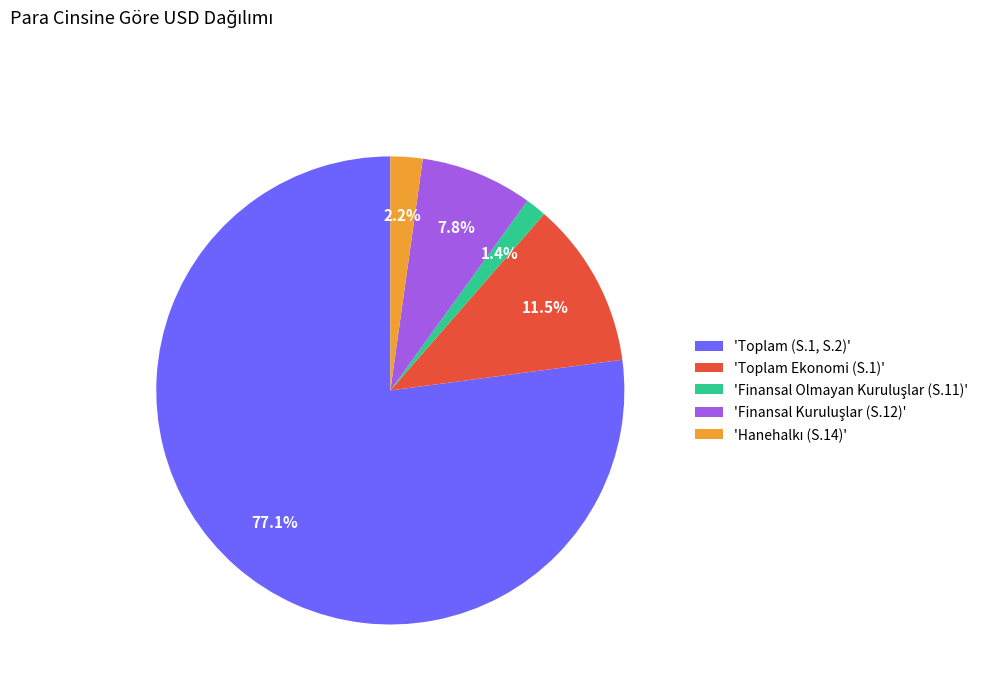

Is there a majority slice in this chart?

Yes